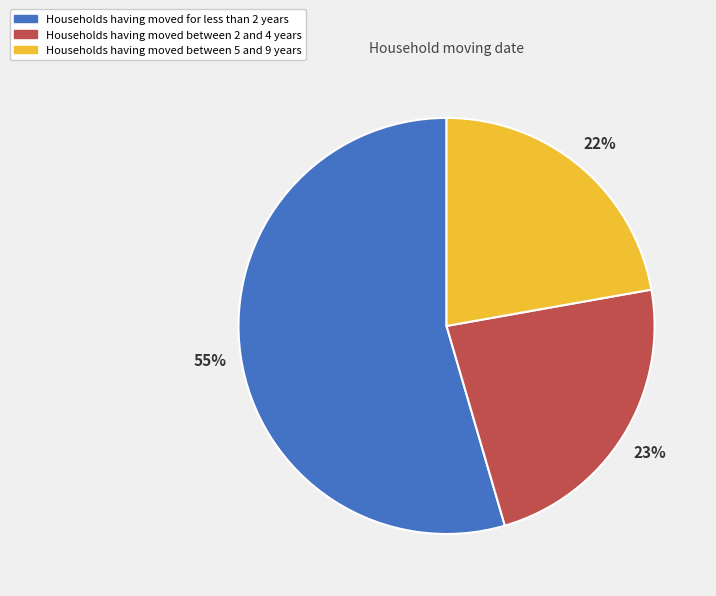

To the nearest percent, what is the average slice percentage?

33%